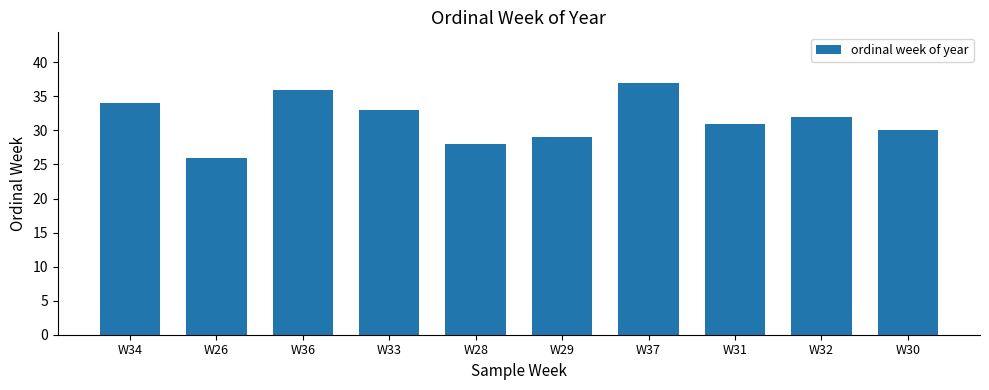

Between W26 and W29, which is larger?

W29